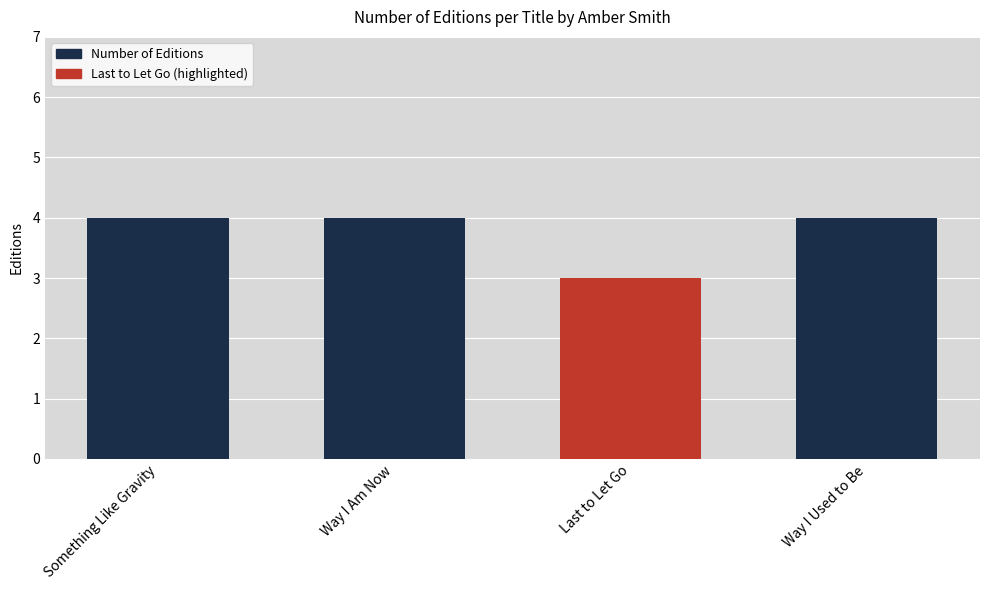

How many bars are there in total?

4